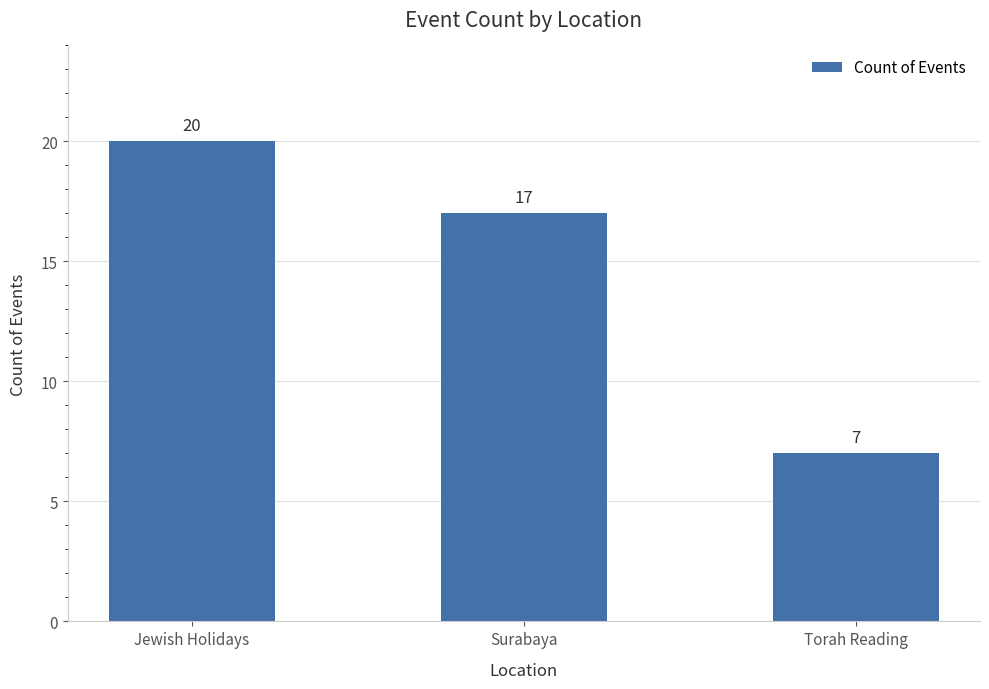

How many values are between 7 and 20?

3